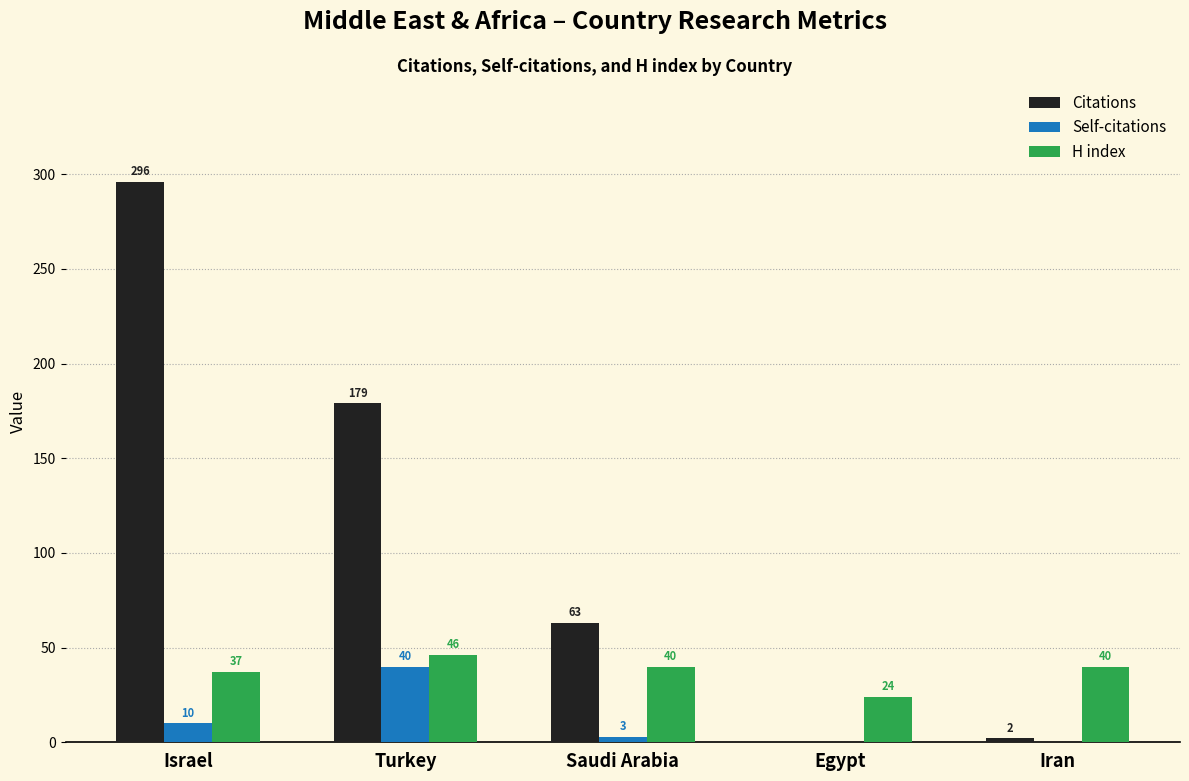

Reading left to right, extract all data points from this chart.

Citations: Israel=296	Turkey=179	Saudi Arabia=63	Egypt=0	Iran=2
Self-citations: Israel=10	Turkey=40	Saudi Arabia=3	Egypt=0	Iran=0
H index: Israel=37	Turkey=46	Saudi Arabia=40	Egypt=24	Iran=40